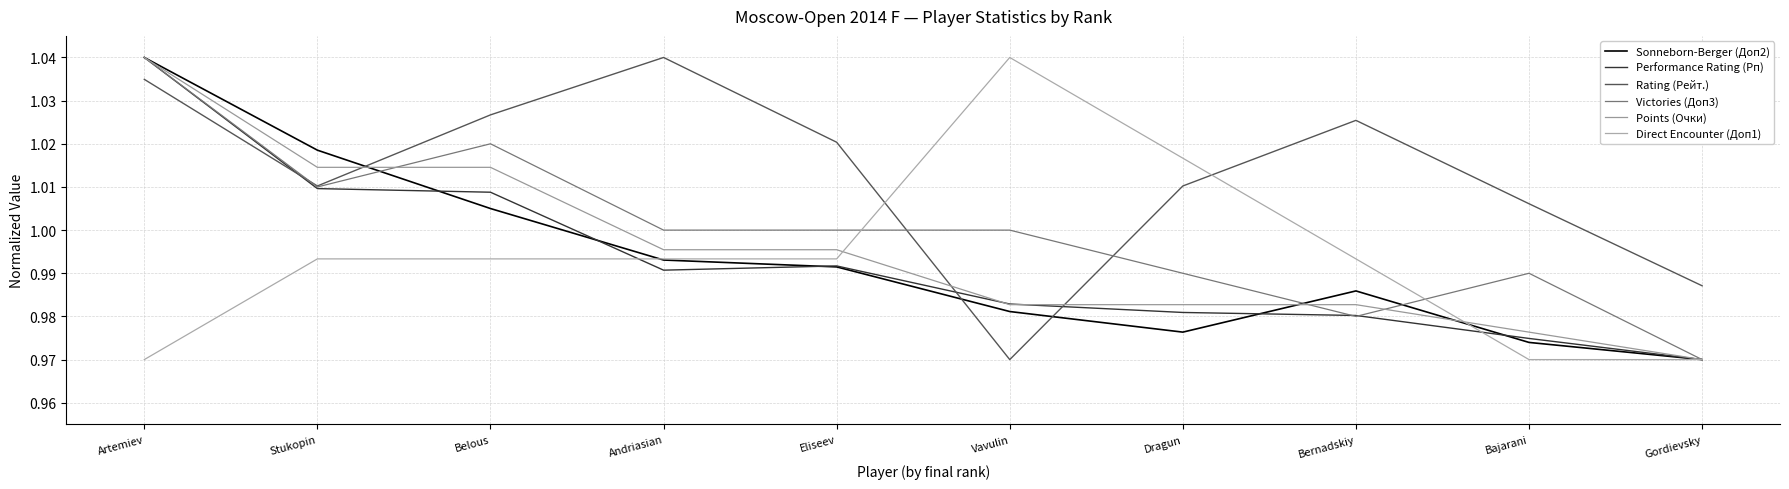

Which category has the lowest value across all series?

Gordievsky